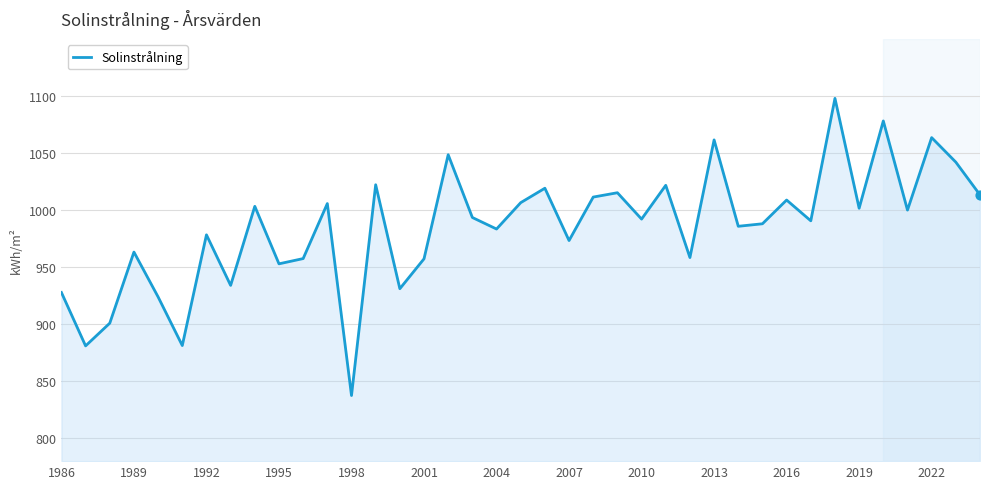

What is the smallest value displayed?

837.5